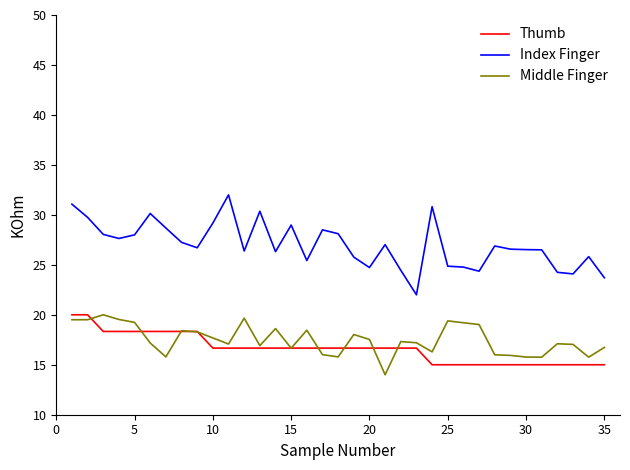

What is the maximum value shown in the chart?

32.0